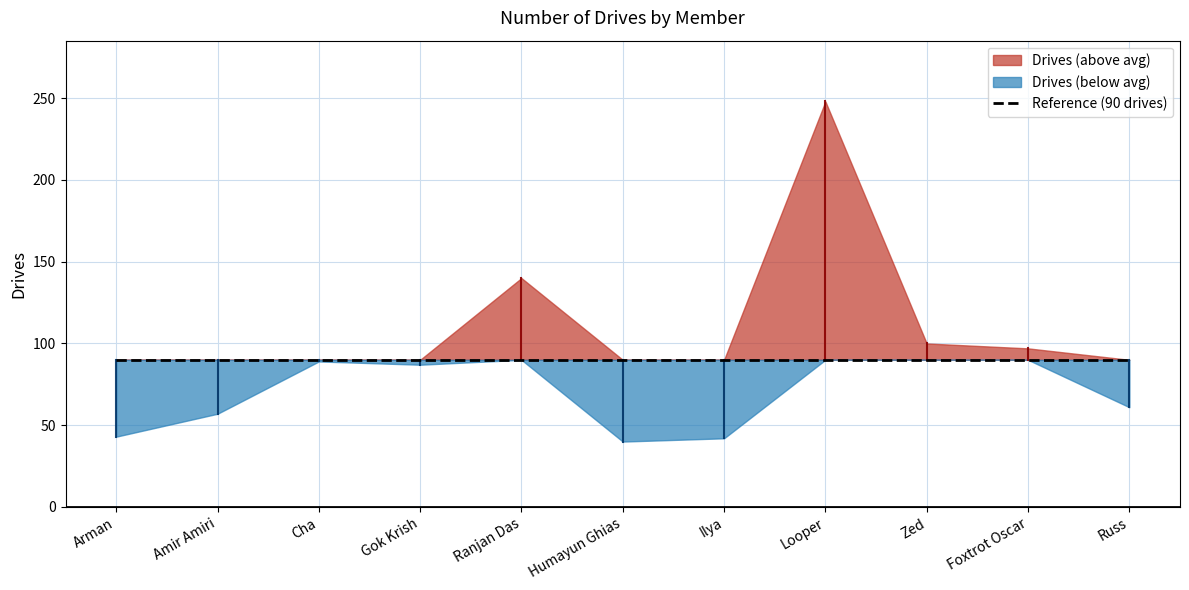

How many distinct data groups are displayed?

1